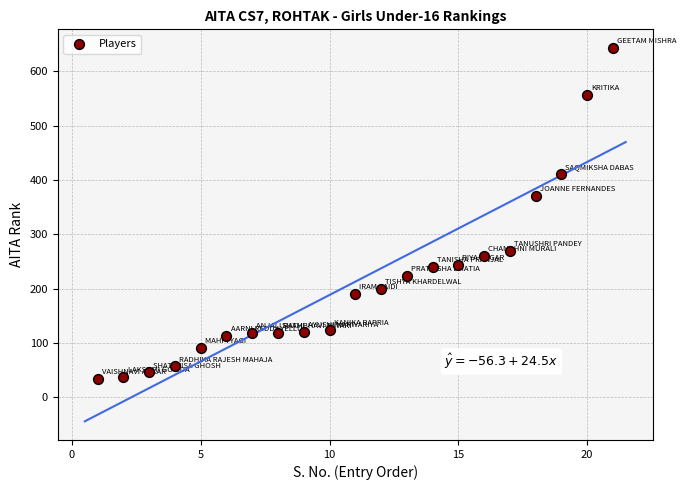

What Y value in the scatter plot is closest to 338?

371